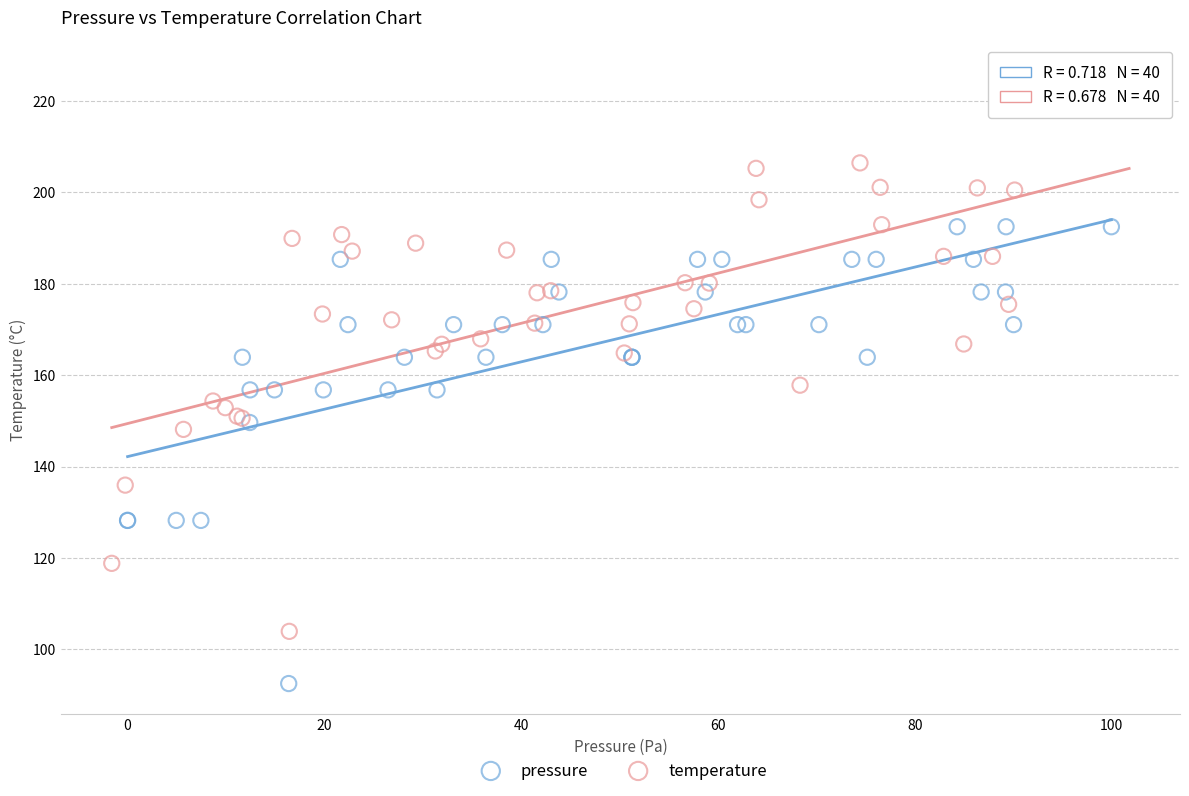

Which series contains the highest Y value?

temperature